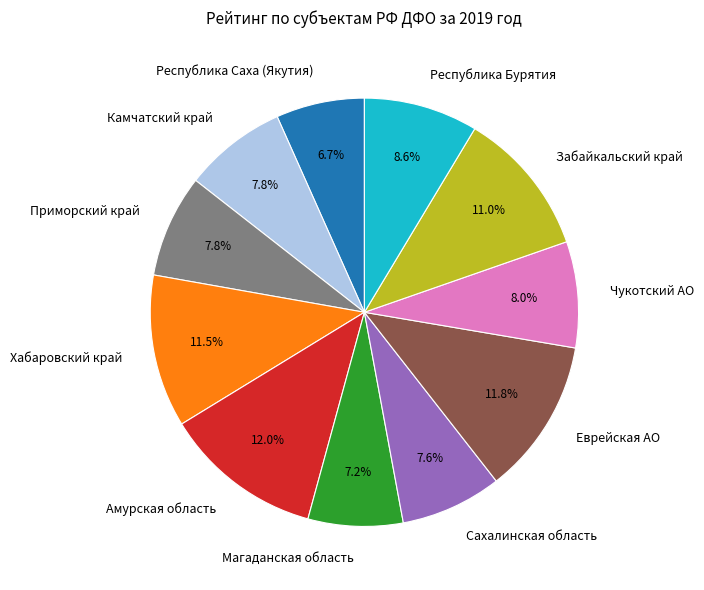

True or false: Еврейская АО accounts for 24% of the total.

False